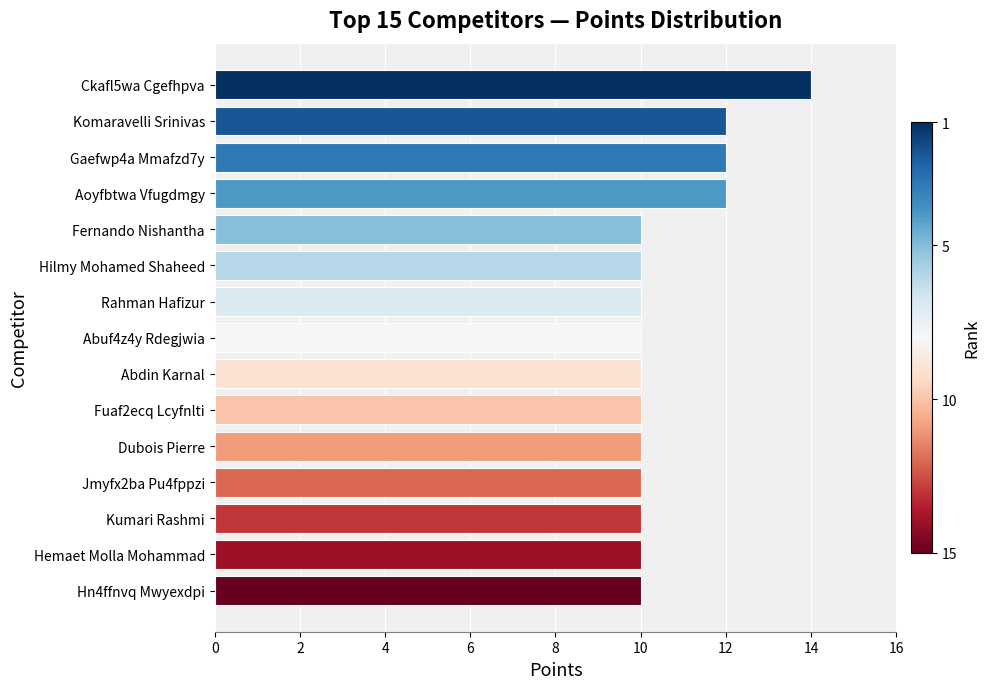

The chart shows a value of 12 at Komaravelli Srinivas. True or false?

True